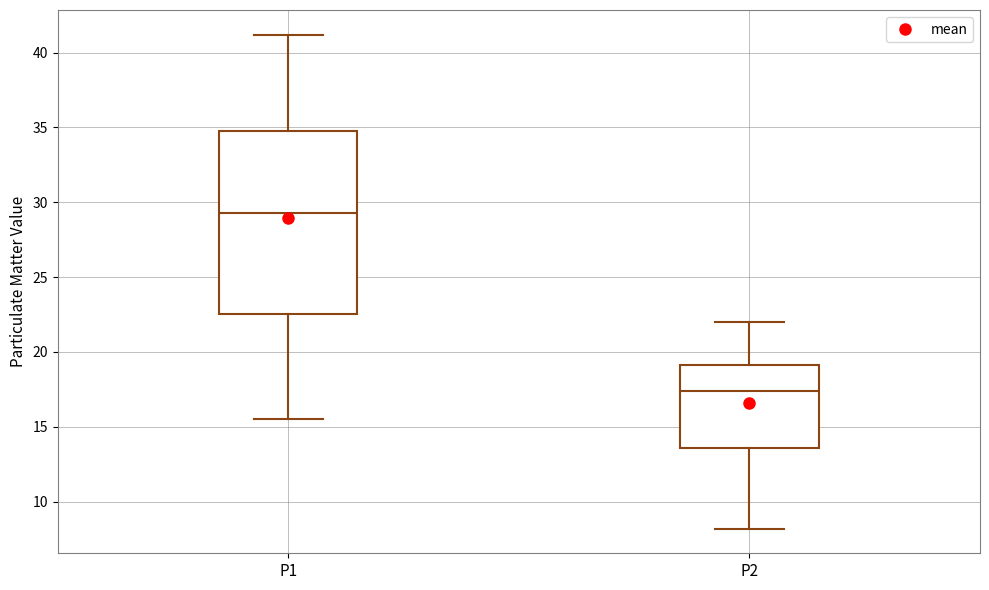

Where is the lower edge of the box for P2 on the y-axis? The values are not printed on the chart, so give them approximately, as read against the axis.

13.5